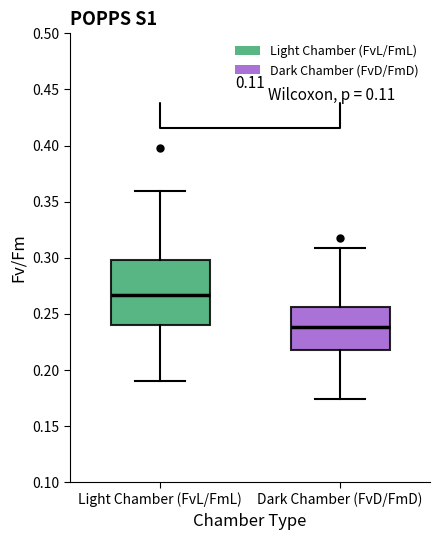

Reading left to right, read every box against the y-axis: the position of its median line, the range the box covers, and the ends of its whiskers. The values are not printed on the chart, so give them approximately, as read against the axis.

Light Chamber (FvL/FmL): median 0.265, box 0.240 to 0.300, whiskers 0.190 to 0.360
Dark Chamber (FvD/FmD): median 0.240, box 0.220 to 0.255, whiskers 0.175 to 0.310